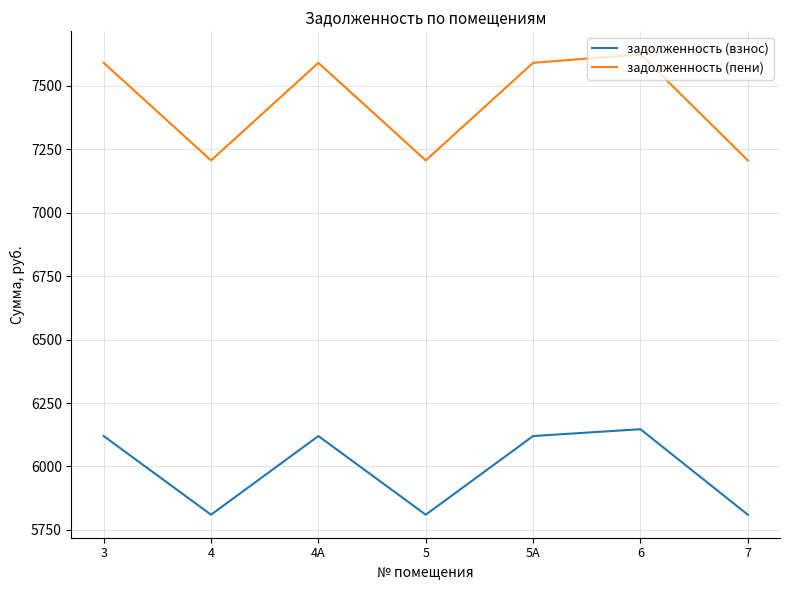

What is the average value of the задолженность (взнос) series?

5990.9